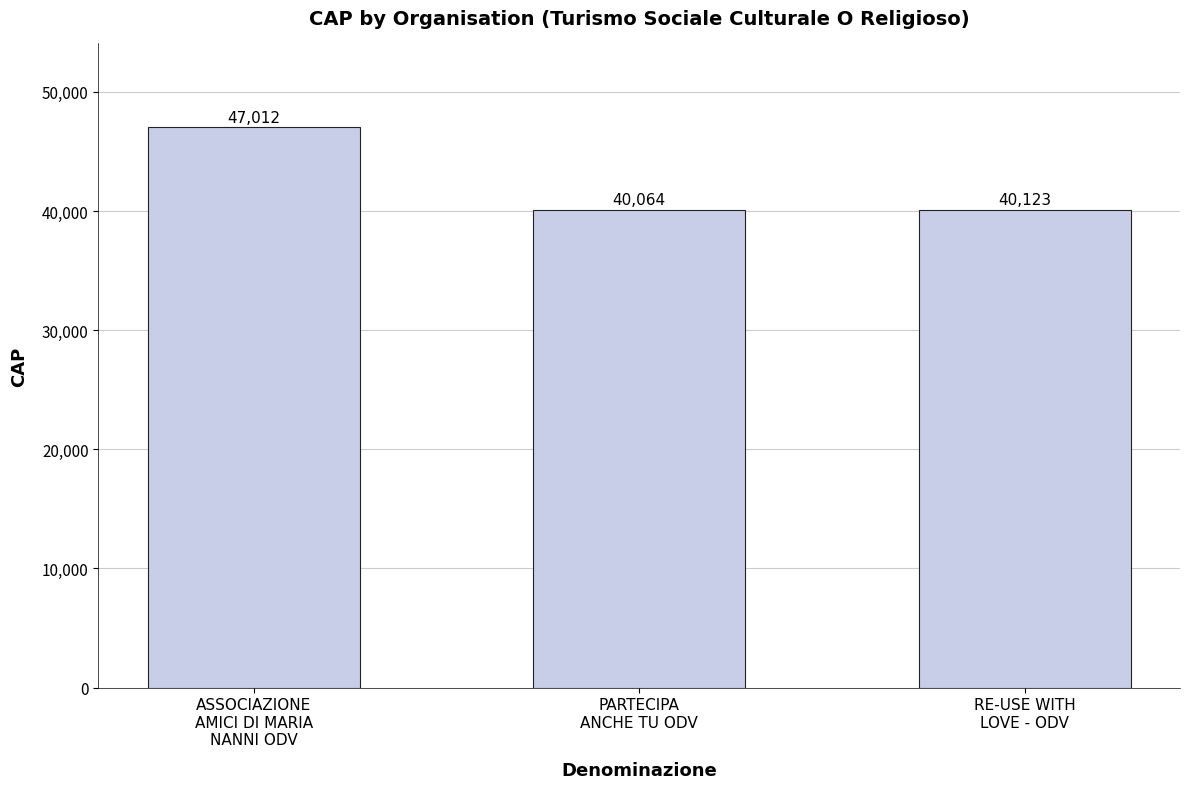

Reading left to right, what are all the values shown in this chart?

47012	40064	40123